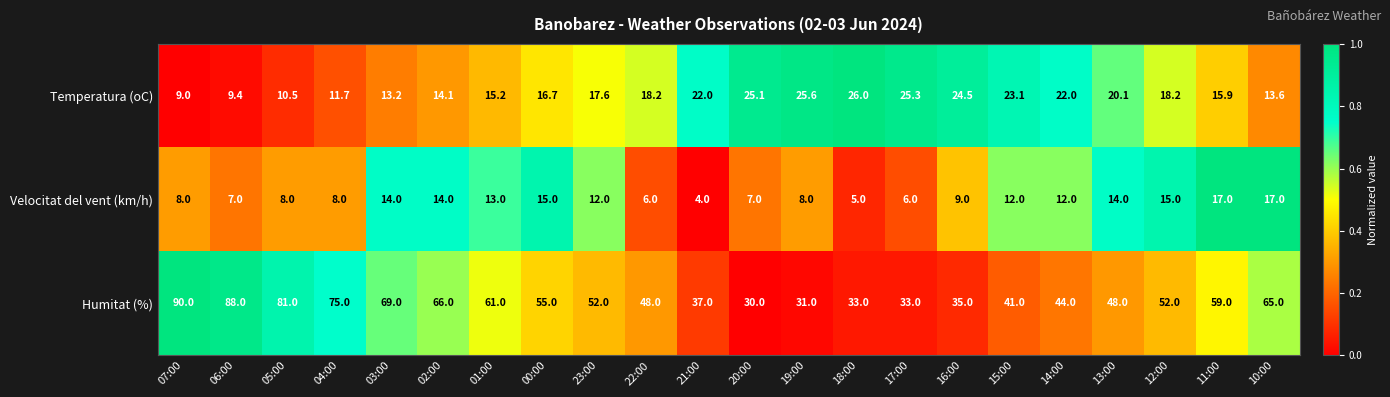

The value of Temperatura (oC) at 16:00 is 24.5. True or false?

True